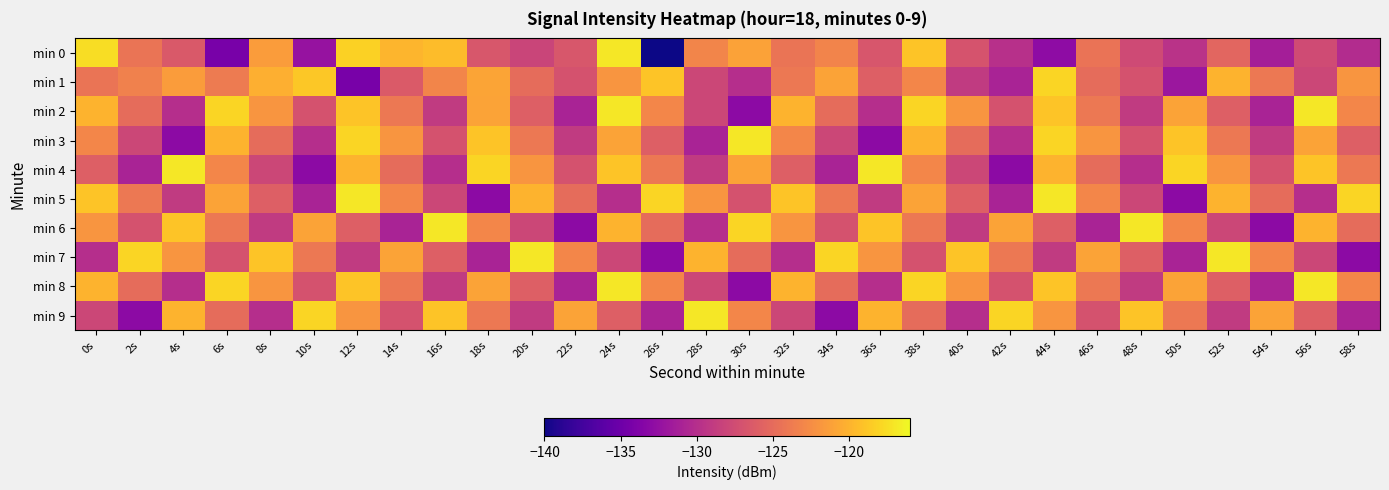

What is the maximum value shown in the chart?

-117.0